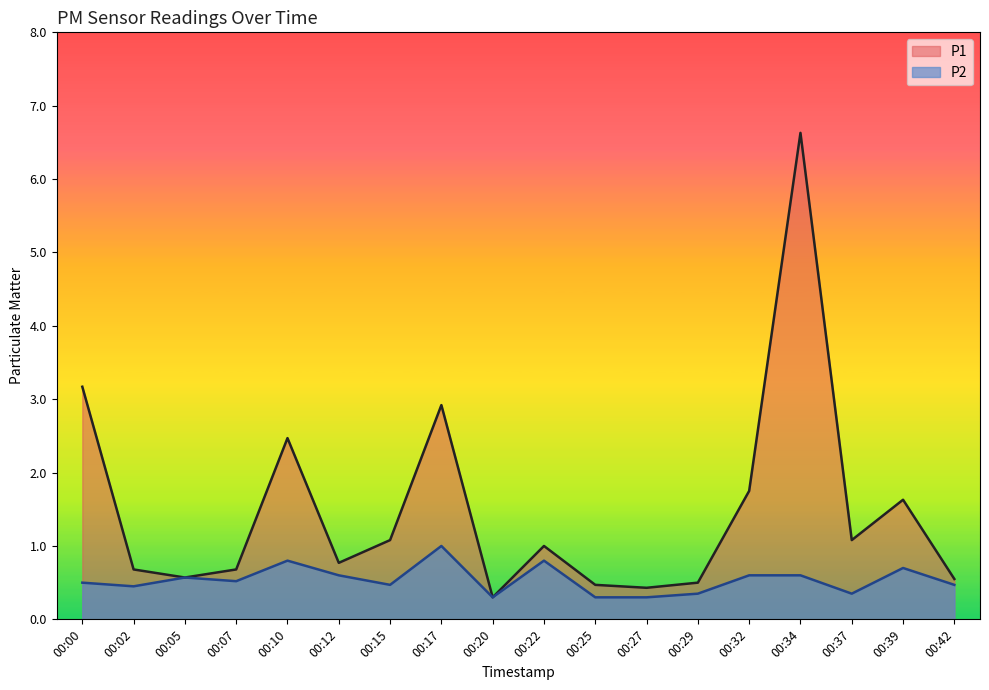

What is the value of the P2 point at the 6th from the left?

0.6